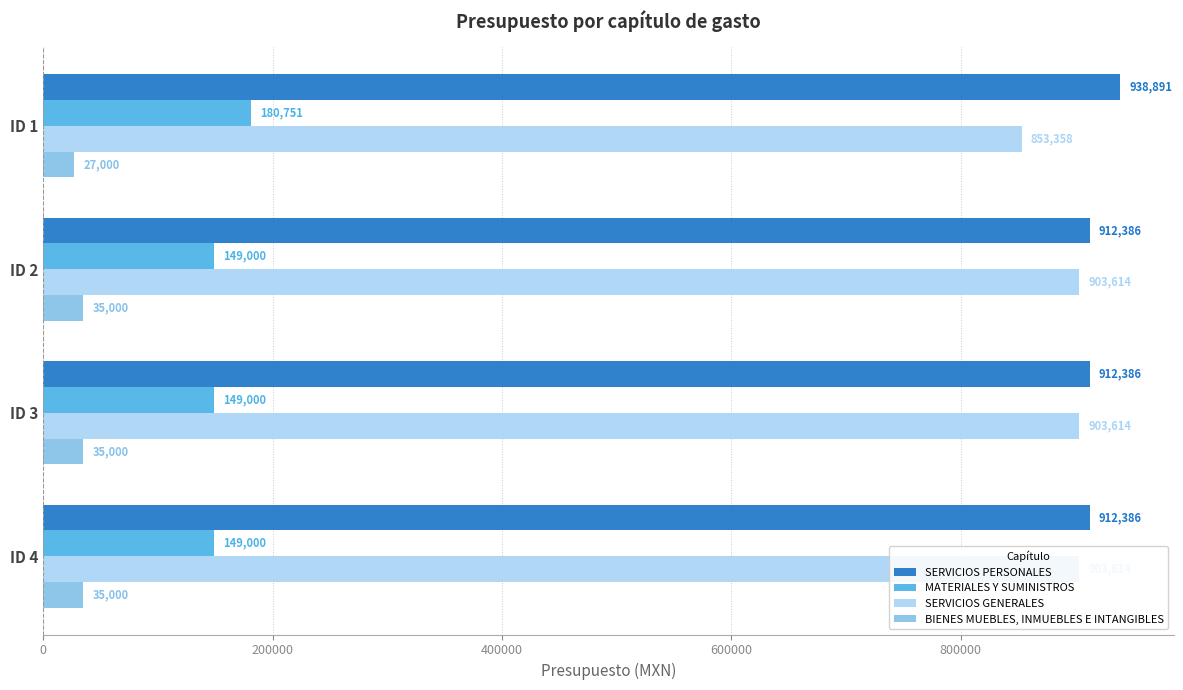

What is the approximate value of SERVICIOS GENERALES at ID 2?

903614.0